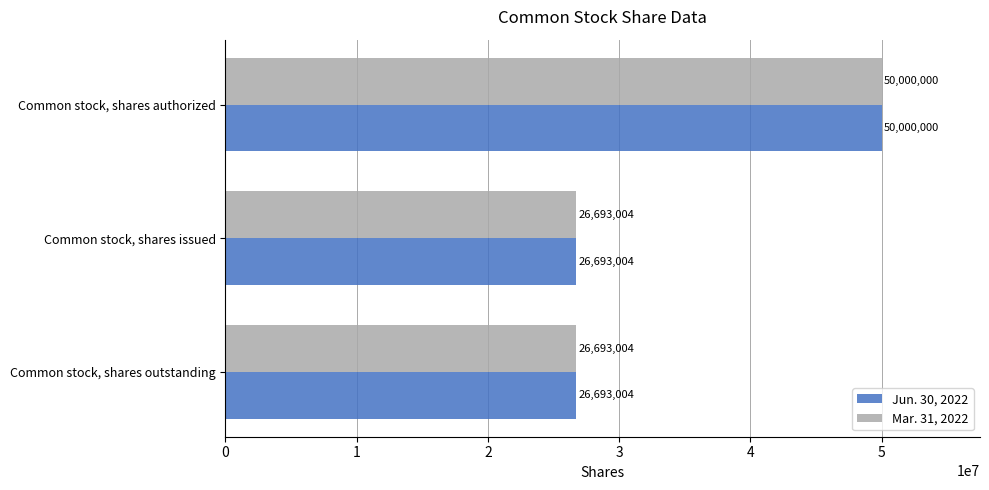

The value of Mar. 31, 2022 at Common stock, shares issued is 26693004. True or false?

True